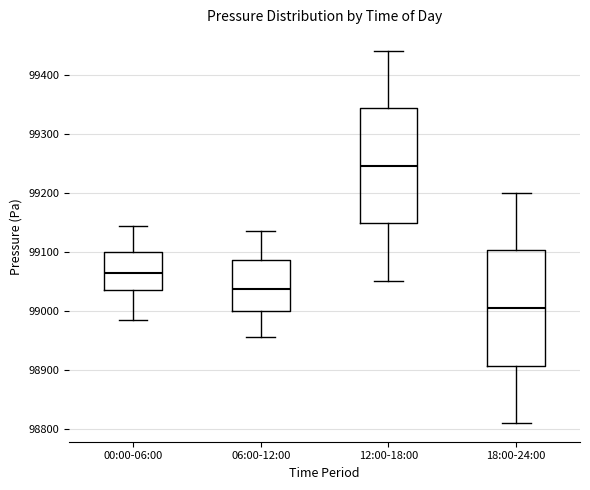

Which box has the highest median line?

12:00-18:00